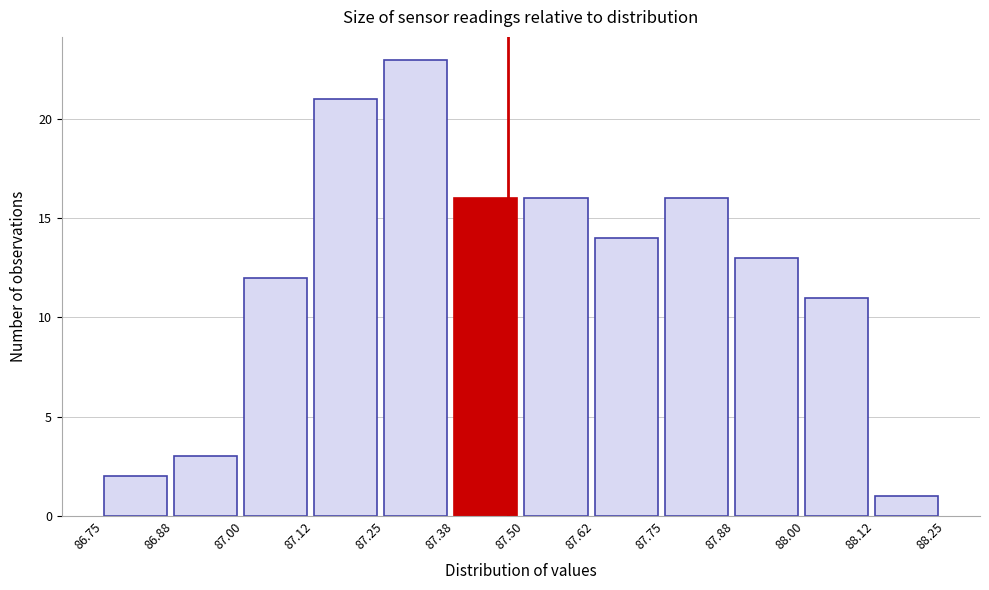

What is the height of the bar covering 87.00 to 87.12 on the x-axis? The values are not printed on the chart, so give them approximately, as read against the axis.

12